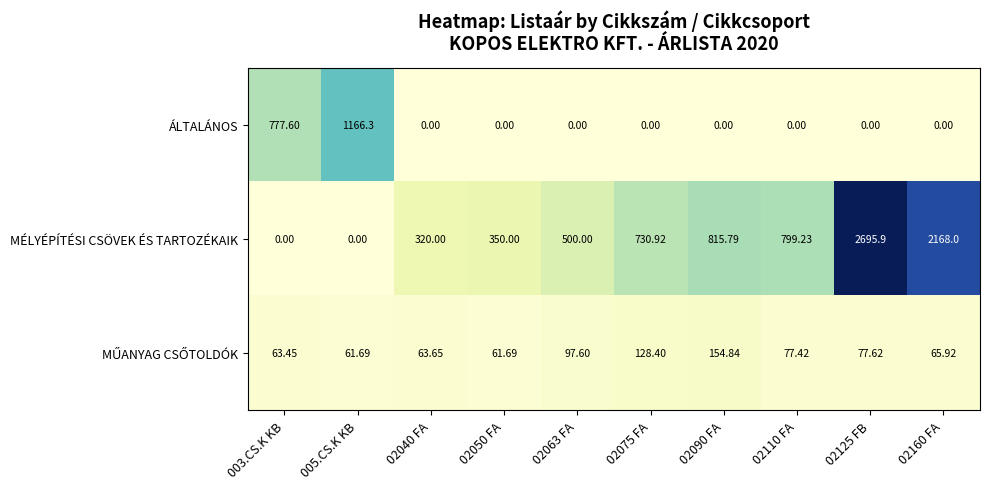

Which label corresponds to the largest value in the chart?

02125 FB